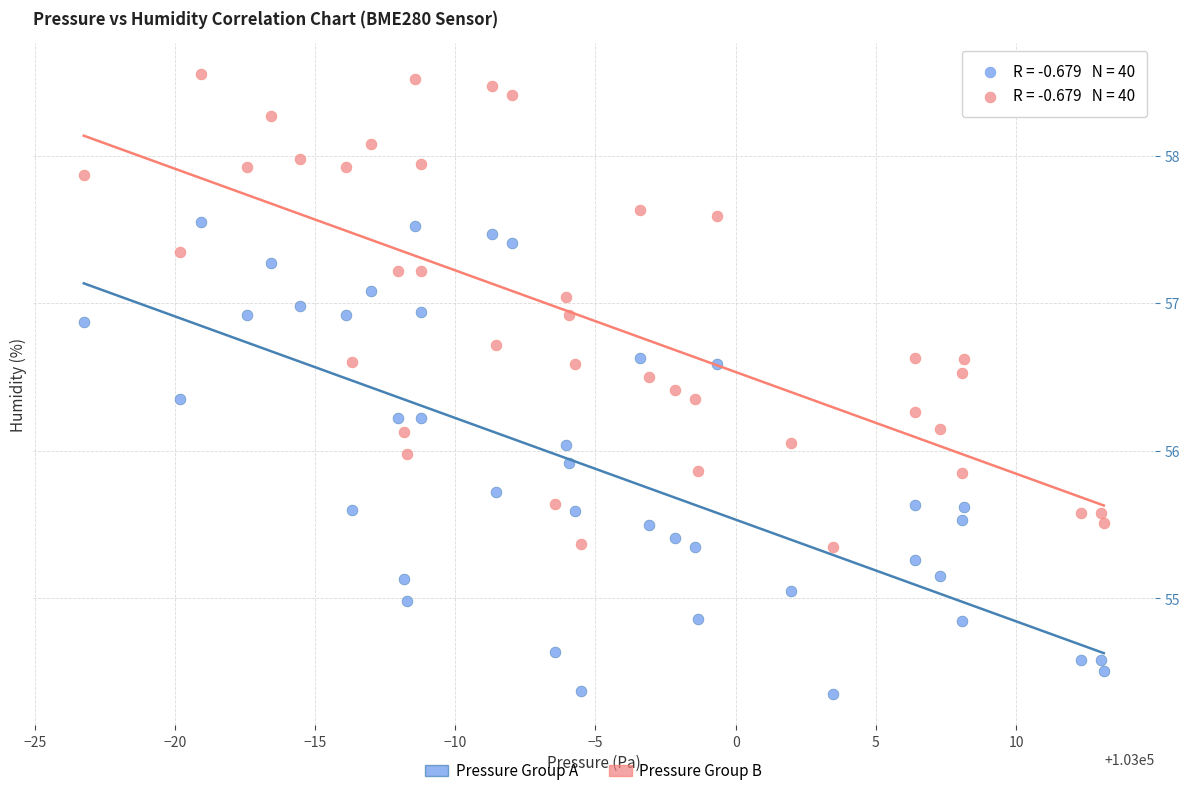

Across all data points, what is the range of X values (max minus min)?

36.4